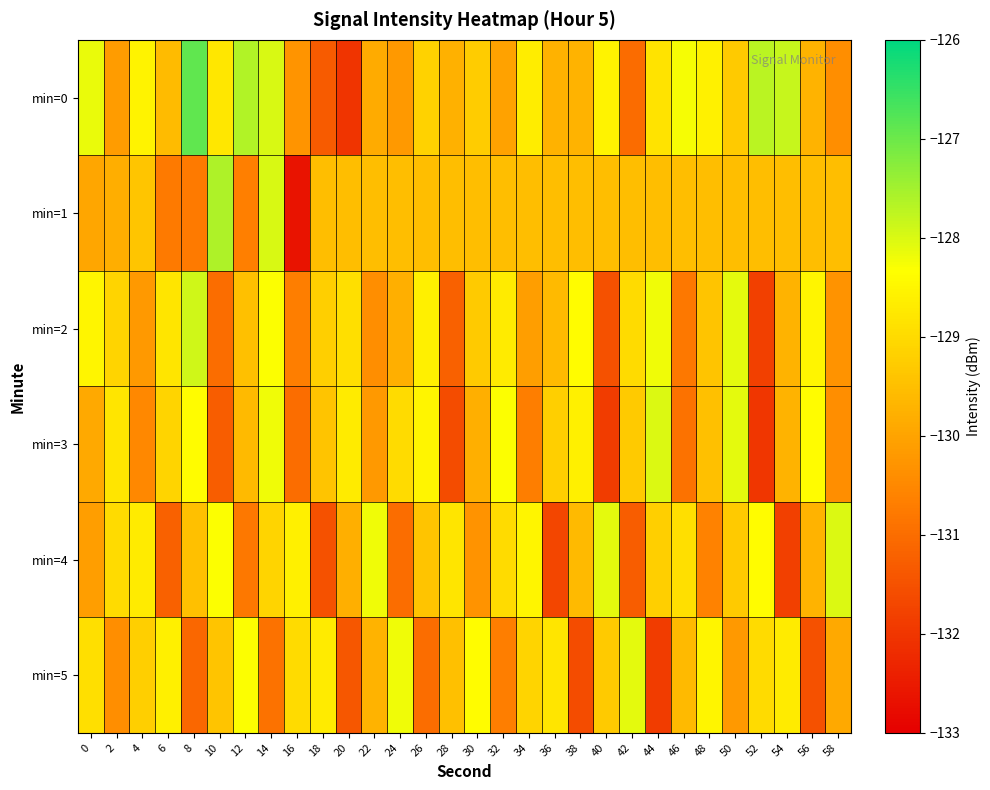

Reading right to left, extract all data points from this chart.

min=0: 58=-130.4	56=-129.7	54=-127.8	52=-127.7	50=-129.3	48=-128.6	46=-128.3	44=-128.8	42=-131.0	40=-128.6	38=-129.7	36=-129.7	34=-128.7	32=-130.0	30=-129.3	28=-129.8	26=-129.2	24=-130.2	22=-129.9	20=-132.0	18=-131.3	16=-130.3	14=-128.0	12=-127.6	10=-128.8	8=-126.9	6=-129.6	4=-128.6	2=-130.2	0=-128.2
min=1: 58=-129.5	56=-129.5	54=-129.5	52=-129.5	50=-129.5	48=-129.5	46=-129.5	44=-129.5	42=-129.5	40=-129.5	38=-129.5	36=-129.5	34=-129.5	32=-129.5	30=-129.5	28=-129.5	26=-129.5	24=-129.5	22=-129.5	20=-129.5	18=-129.5	16=-132.6	14=-128.0	12=-130.7	10=-127.6	8=-130.7	6=-130.8	4=-129.4	2=-129.8	0=-130.0
min=2: 58=-130.3	56=-128.5	54=-129.7	52=-131.8	50=-128.1	48=-129.4	46=-130.8	44=-128.2	42=-129.0	40=-131.5	38=-128.4	36=-129.6	34=-130.1	32=-128.7	30=-129.3	28=-131.2	26=-128.6	24=-129.8	22=-130.4	20=-128.9	18=-129.2	16=-130.7	14=-128.3	12=-129.5	10=-131.0	8=-127.9	6=-128.8	4=-130.2	2=-129.1	0=-128.5
min=3: 58=-130.4	56=-128.4	54=-129.7	52=-132.0	50=-128.1	48=-129.5	46=-130.9	44=-128.0	42=-129.3	40=-131.9	38=-128.6	36=-129.2	34=-130.7	32=-128.3	30=-129.8	28=-131.6	26=-128.5	24=-129.0	22=-130.2	20=-128.7	18=-129.4	16=-131.0	14=-128.2	12=-129.6	10=-131.3	8=-128.4	6=-129.1	4=-130.5	2=-128.8	0=-129.9
min=4: 58=-128.0	56=-129.7	54=-131.8	52=-128.4	50=-129.3	48=-130.6	46=-128.9	44=-129.2	42=-131.3	40=-128.1	38=-129.6	36=-131.7	34=-128.5	32=-129.0	30=-130.3	28=-128.8	26=-129.4	24=-131.0	22=-128.2	20=-129.8	18=-131.5	16=-128.6	14=-129.1	12=-130.8	10=-128.3	8=-129.5	6=-131.2	4=-128.7	2=-129.0	0=-130.1
min=5: 58=-129.9	56=-131.5	54=-128.7	52=-129.0	50=-130.2	48=-128.5	46=-129.6	44=-131.9	42=-128.1	40=-129.3	38=-131.6	36=-128.8	34=-129.1	32=-130.7	30=-128.4	28=-129.5	26=-131.0	24=-128.2	22=-129.7	20=-131.4	18=-128.7	16=-129.0	14=-130.9	12=-128.3	10=-129.4	8=-131.1	6=-128.6	4=-129.2	2=-130.4	0=-128.9